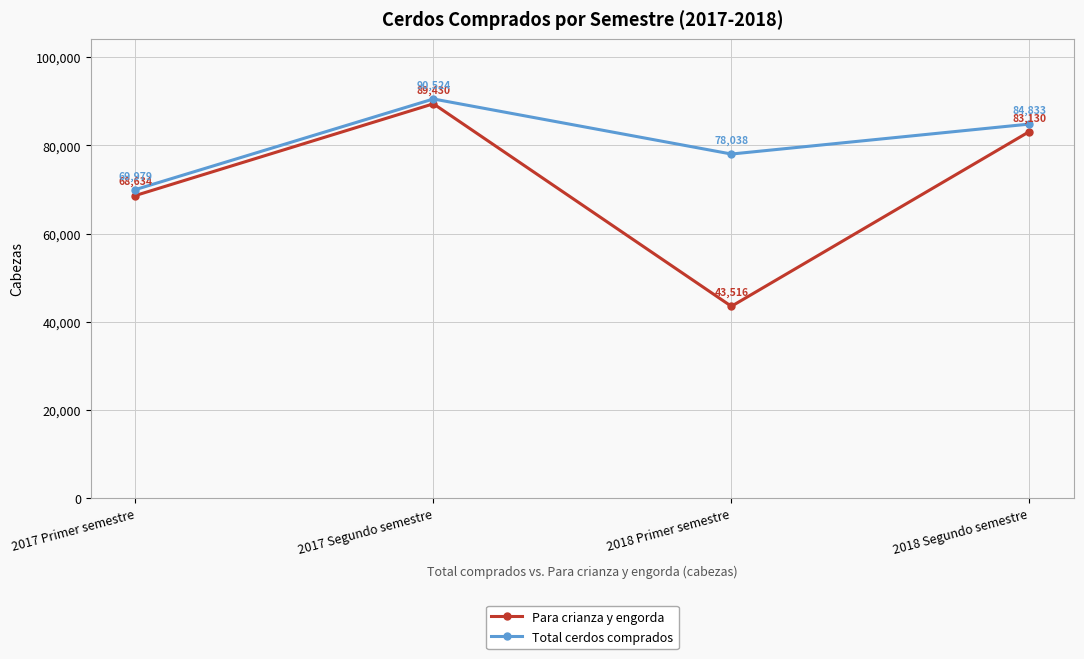

Which series changed the most between 2017 Primer semestre and 2018 Primer semestre?

Para crianza y engorda